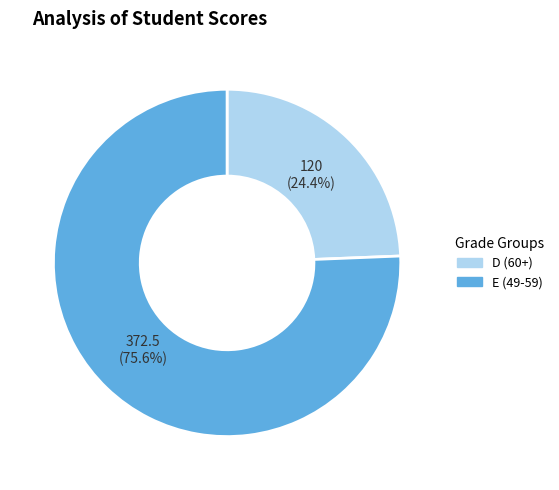

Does D (60+) account for over 50% of the chart?

No